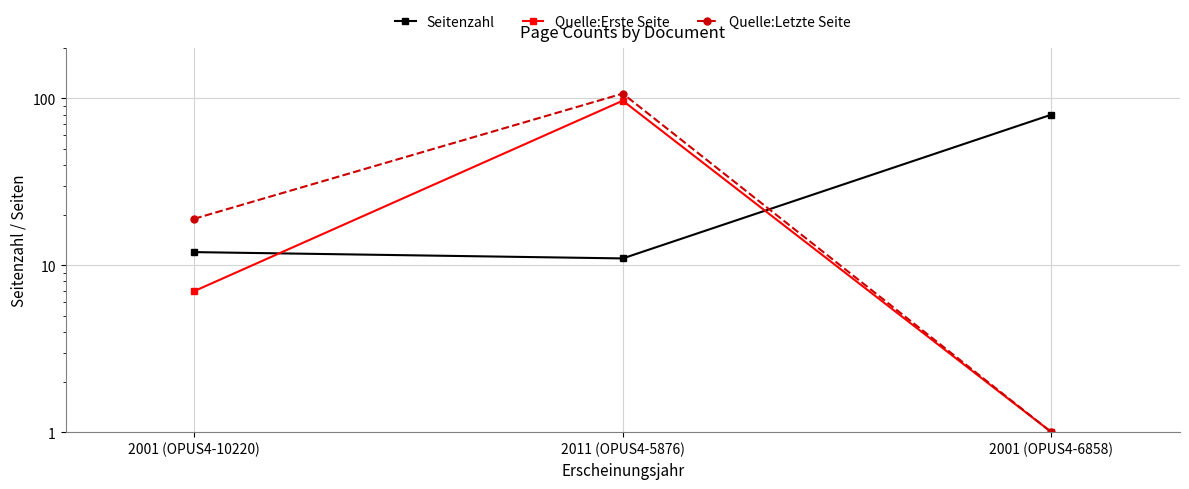

What is the maximum value shown in the chart?

107